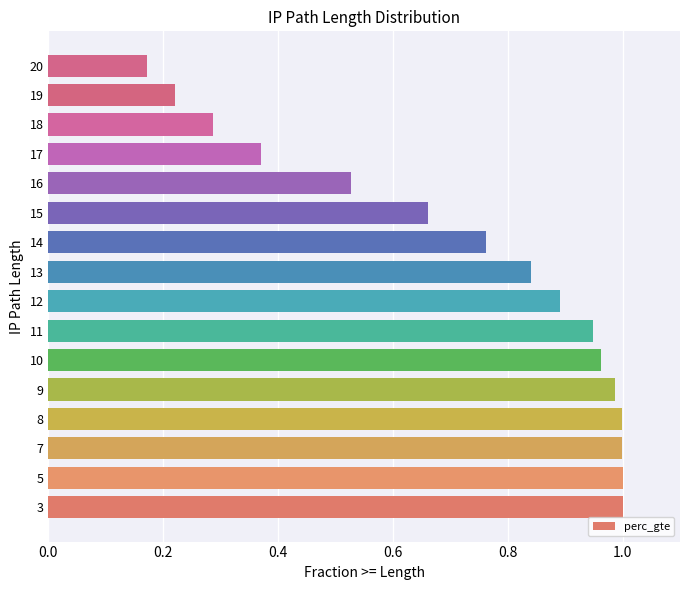

Which label corresponds to the smallest value in the chart?

20